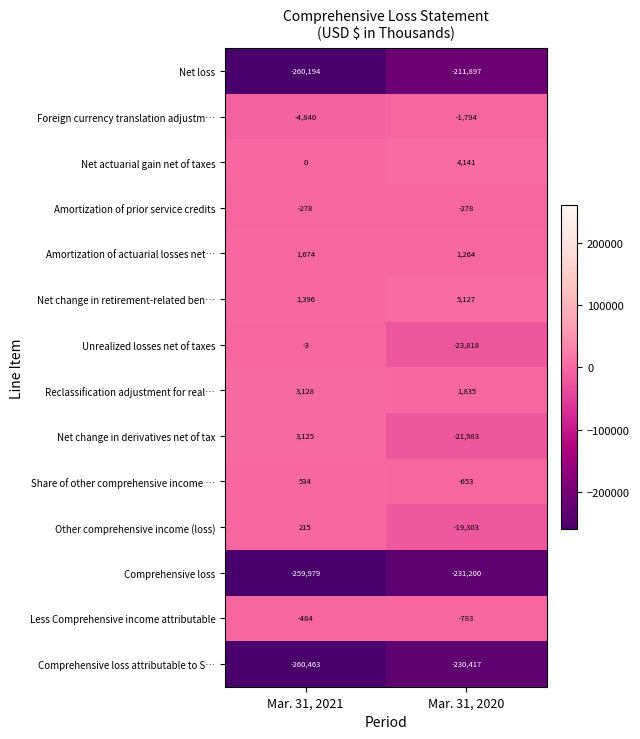

Rank the series by their maximum value, from highest to lowest.

Net change in retirement-related ben…, Net actuarial gain net of taxes, Reclassification adjustment for real…, Net change in derivatives net of tax, Amortization of actuarial losses net…, Share of other comprehensive income …, Other comprehensive income (loss), Unrealized losses net of taxes, Amortization of prior service credits, Less Comprehensive income attributable, Foreign currency translation adjustm…, Net loss, Comprehensive loss attributable to S…, Comprehensive loss